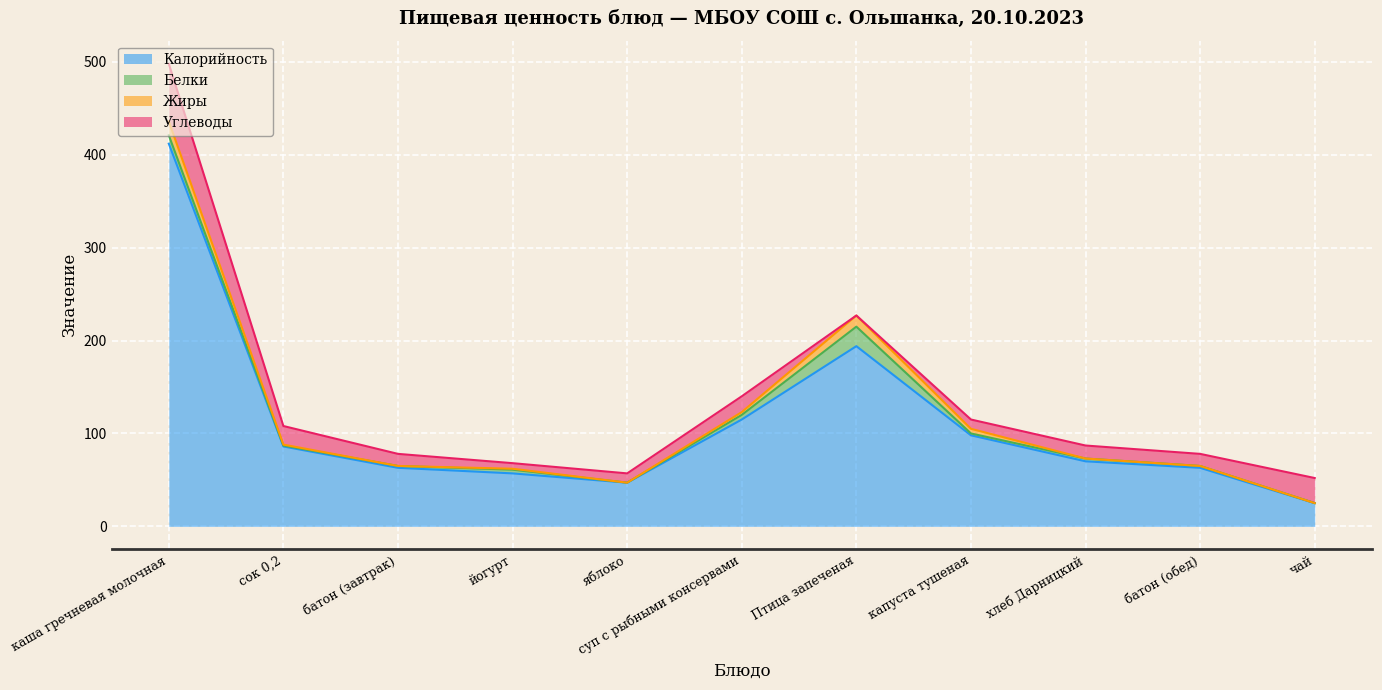

Which category has the lowest value in the Калорийность series?

чай